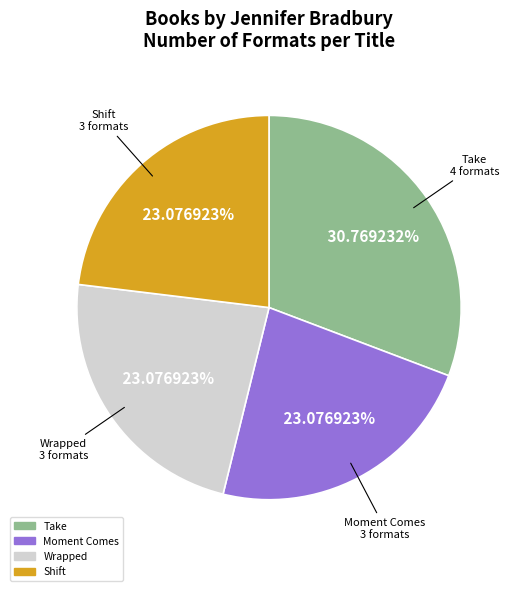

Is it true that Wrapped is 23% of the pie?

True